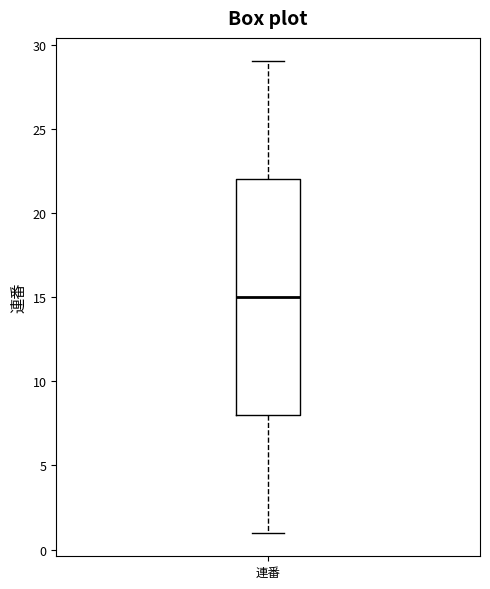

Transcribe this box plot: give where the median line is, the range the box spans, and where the two whiskers end, as read against the y-axis. The values are not printed on the chart, so give them approximately, as read against the axis.

median 15, box 8 to 22, whiskers 1 to 29